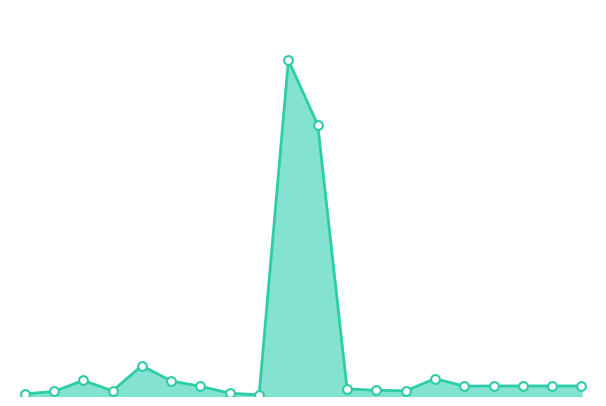

How many lines are shown in the chart?

1